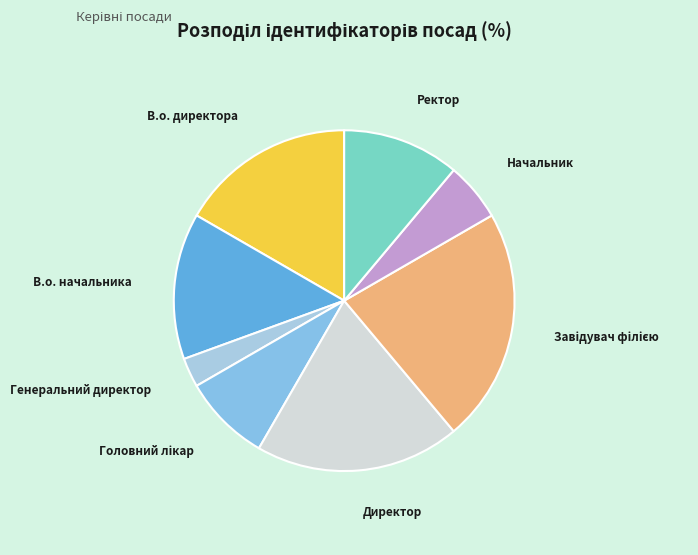

Do Ректор and В.о. начальника together represent more than half of the pie?

No